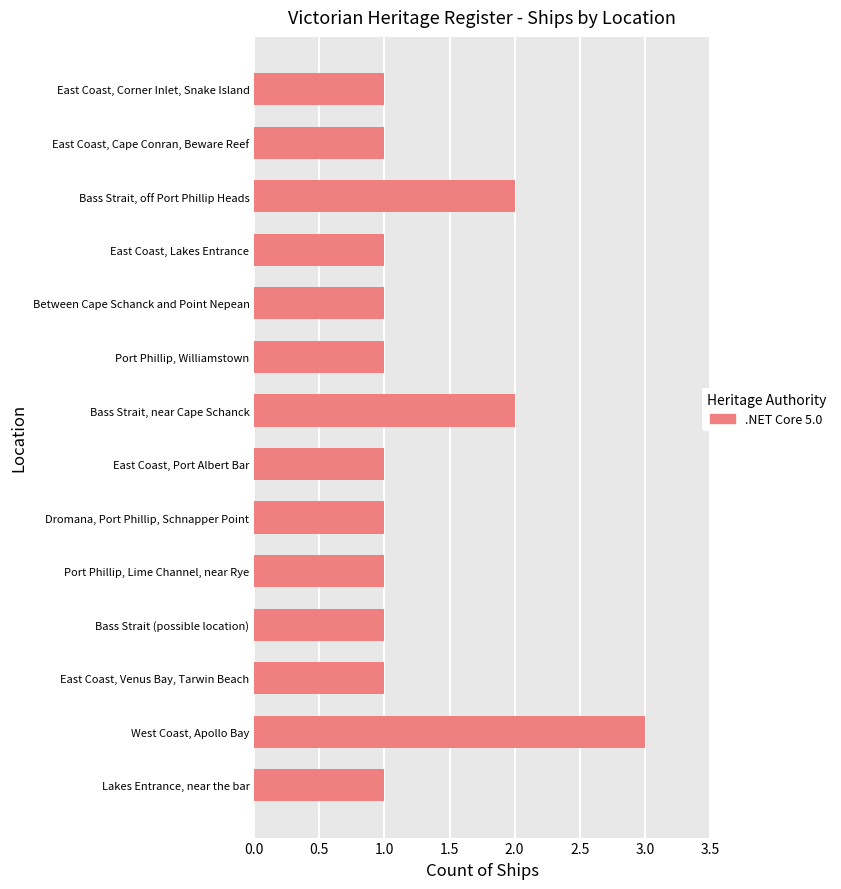

What is the average value?

1